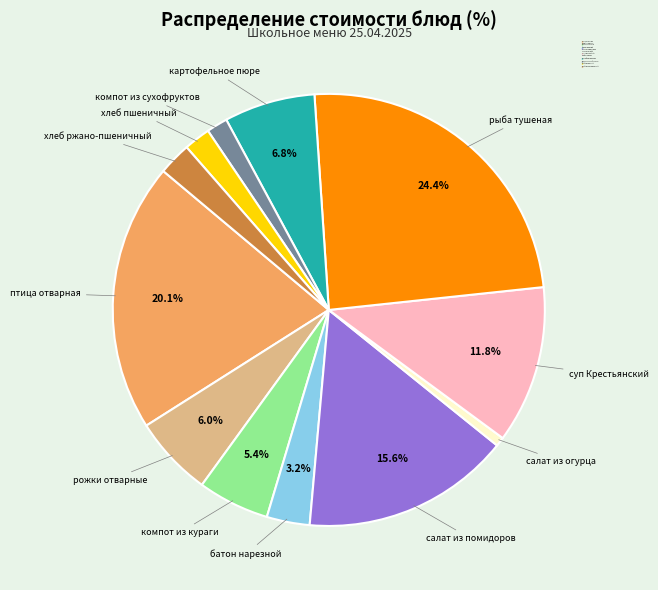

Approximately how many times larger is the value at компот из сухофруктов compared to салат из помидоров?

0.1